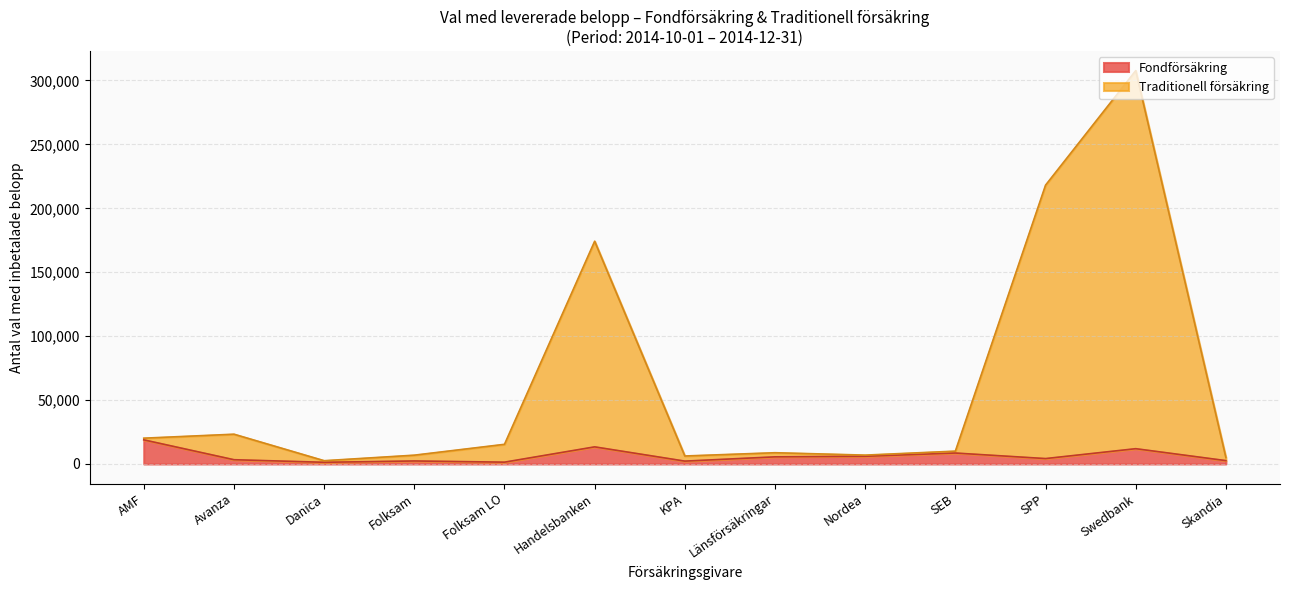

The Traditionell försäkring series shows 4535 at Folksam. True or false?

True